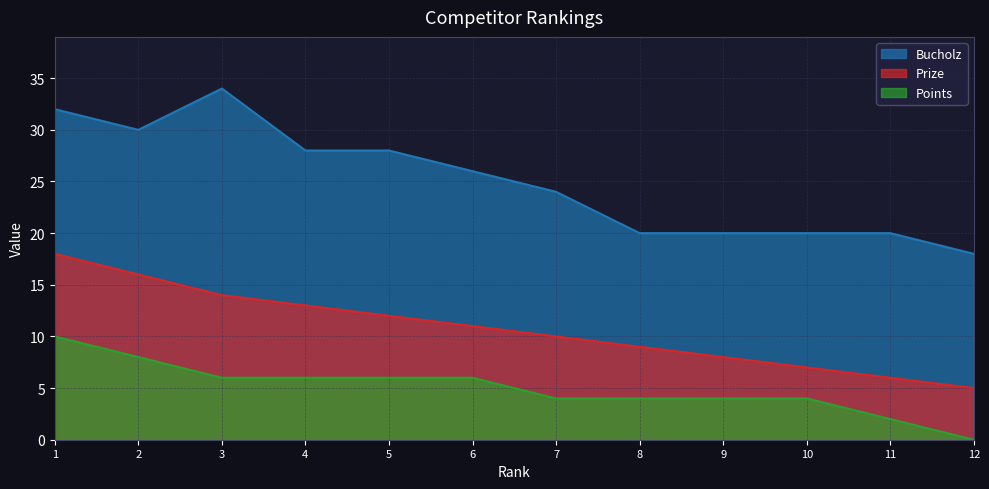

Does the chart display data point markers on the line(s)?

No